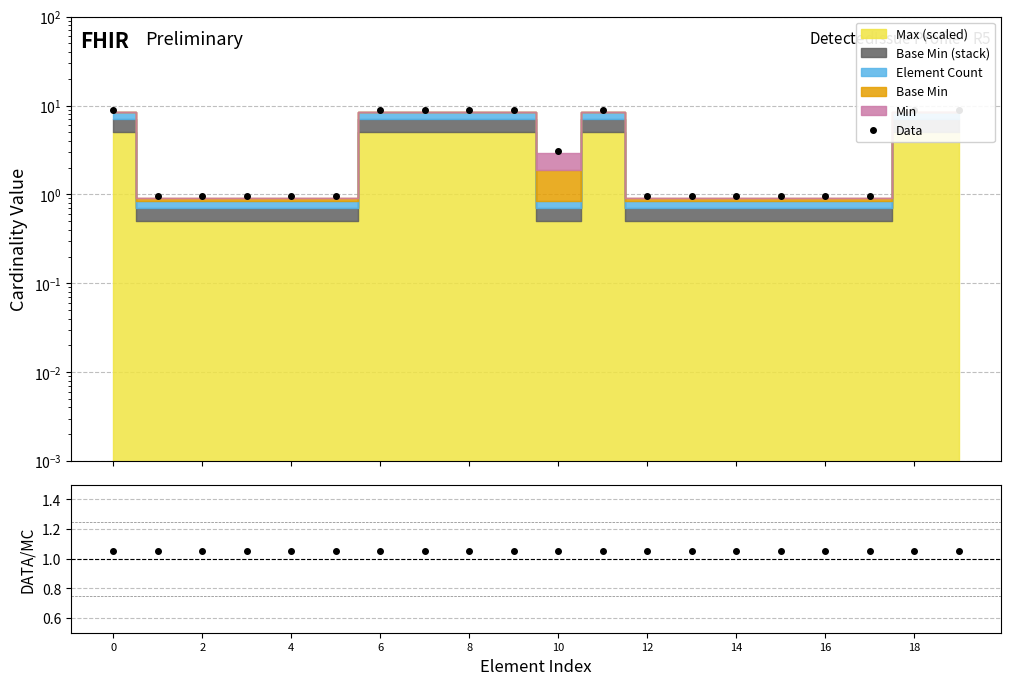

The Data/MC series shows 1.5 at 8. True or false?

False